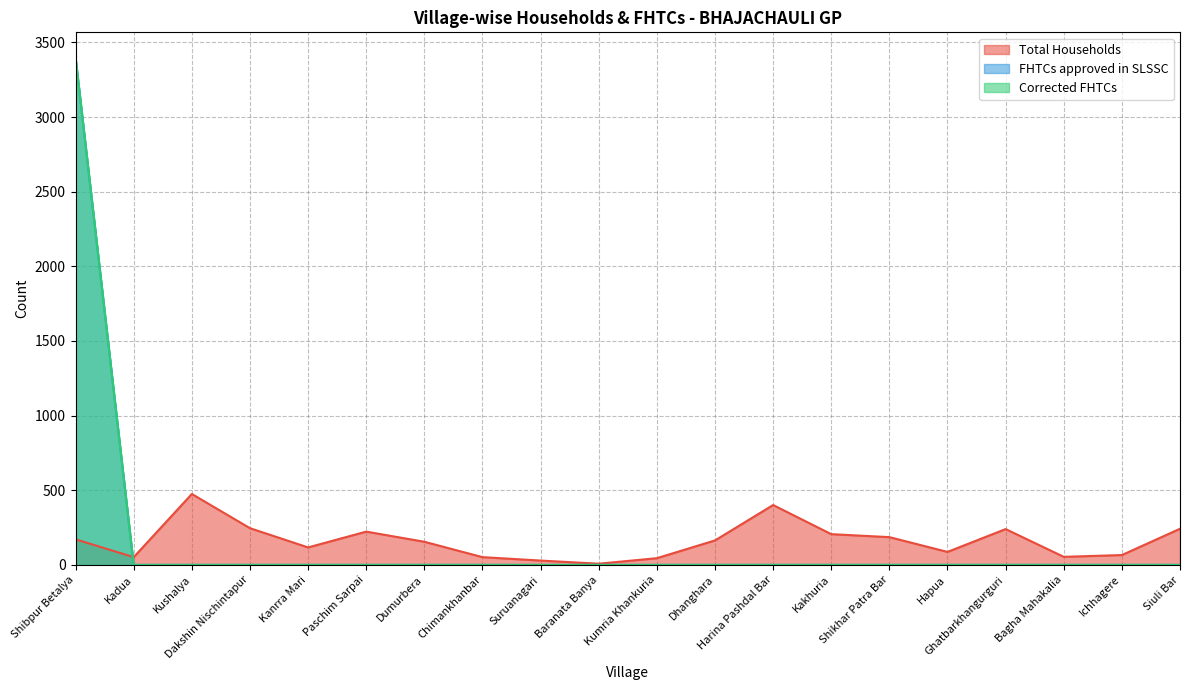

Between which two adjacent categories do Total Households and FHTCs approved in SLSSC first intersect?

Shibpur Betalya and Kadua